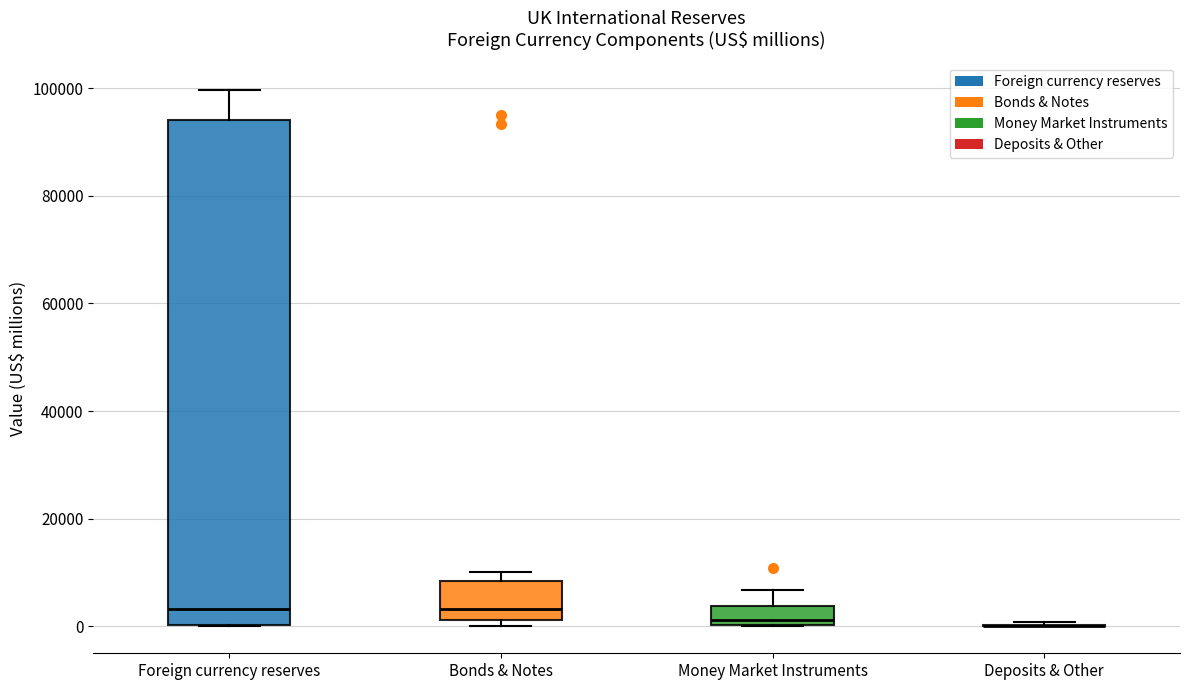

Reading left to right, read every box against the y-axis: the position of its median line, the range the box covers, and the ends of its whiskers. The values are not printed on the chart, so give them approximately, as read against the axis.

Foreign currency reserves: median 4000, box 0 to 94000, whiskers 0 to 100000
Bonds & Notes: median 4000, box 2000 to 8000, whiskers 0 to 10000
Money Market Instruments: median 2000, box 0 to 4000, whiskers 0 to 6000
Deposits & Other: box collapsed to a line at 0, whiskers 0 to 0